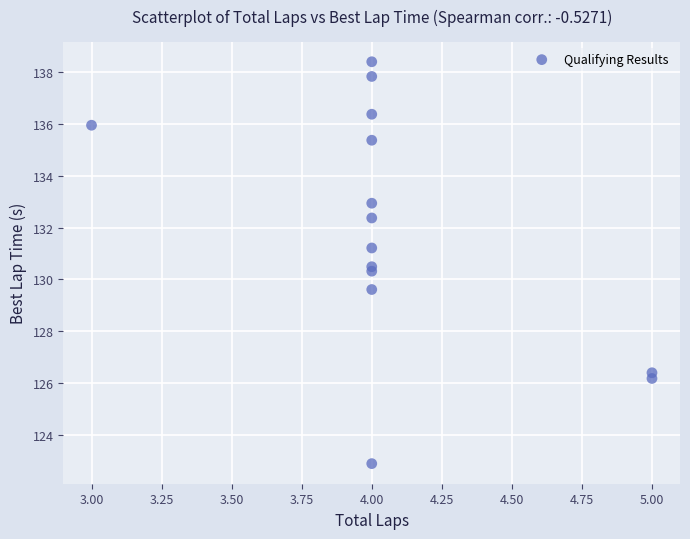

What is the range of X values (max minus min)?

2.0